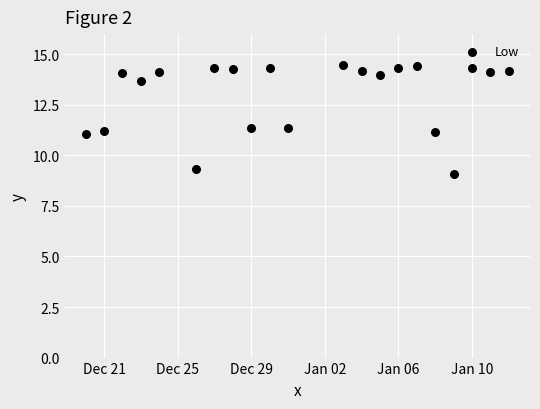

What is the range of Y values (max minus min)?

5.4